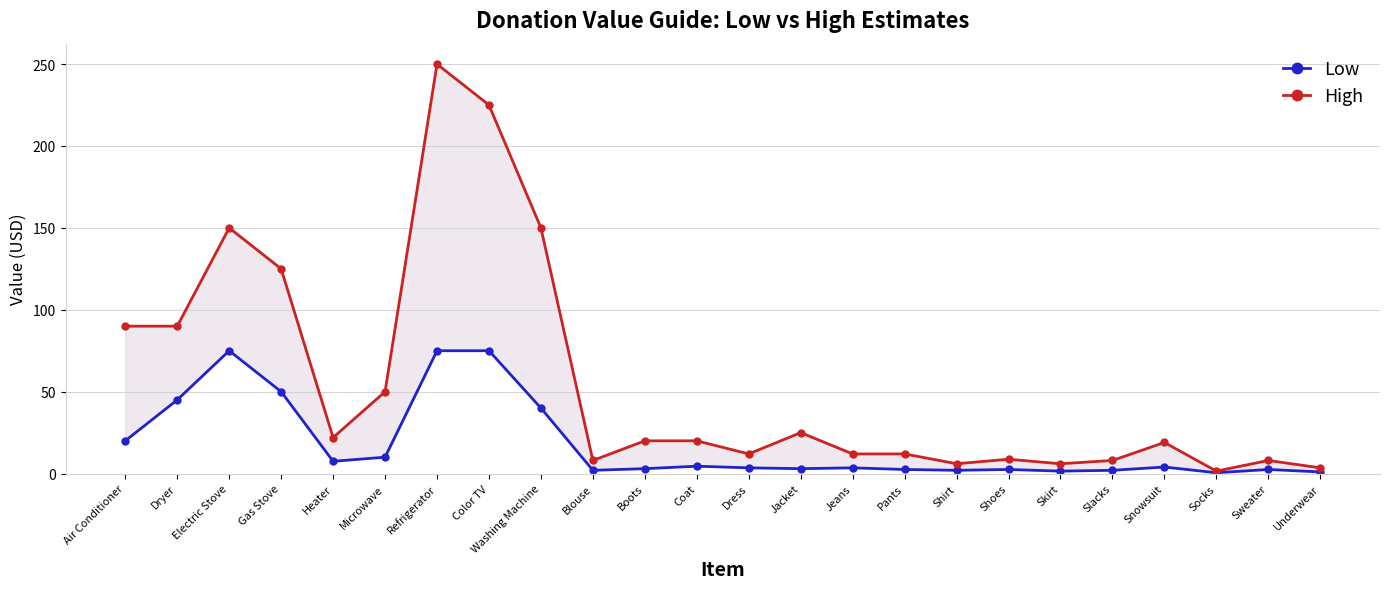

What is the average value of the Low series?

18.1